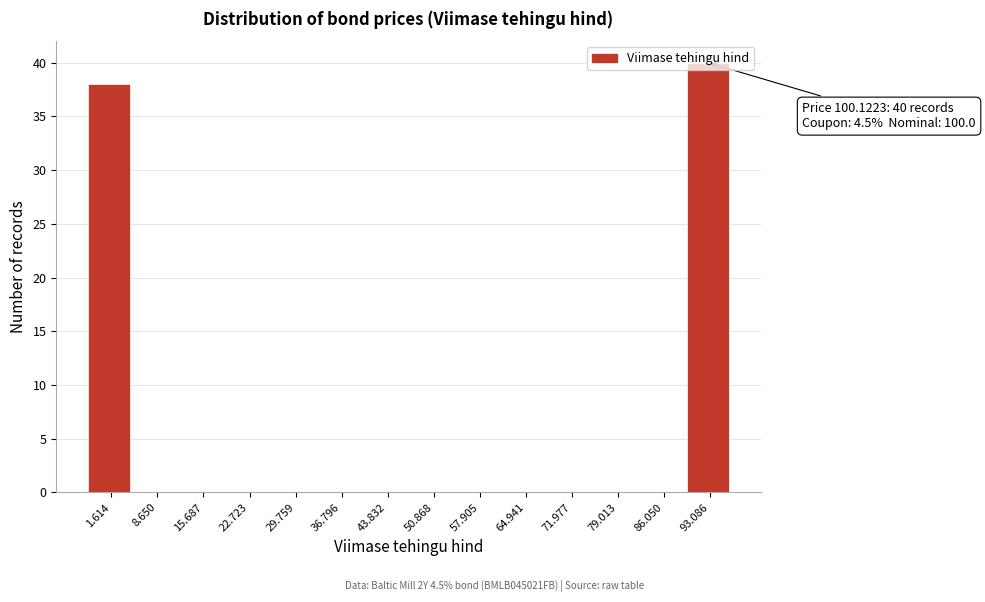

True or false: the data shows 23 at 36.796.

False